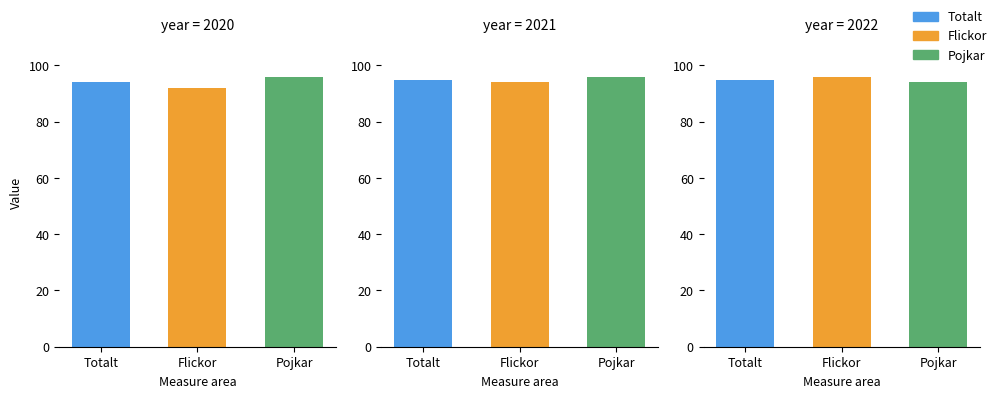

How many bars are there in total?

9